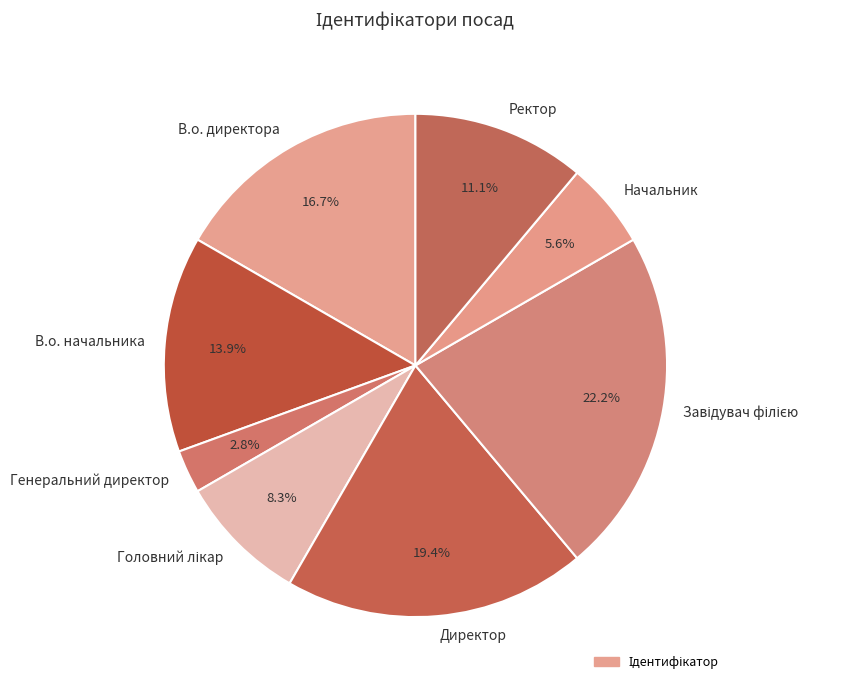

To the nearest percent, what percentage of the pie is В.о. начальника?

14%